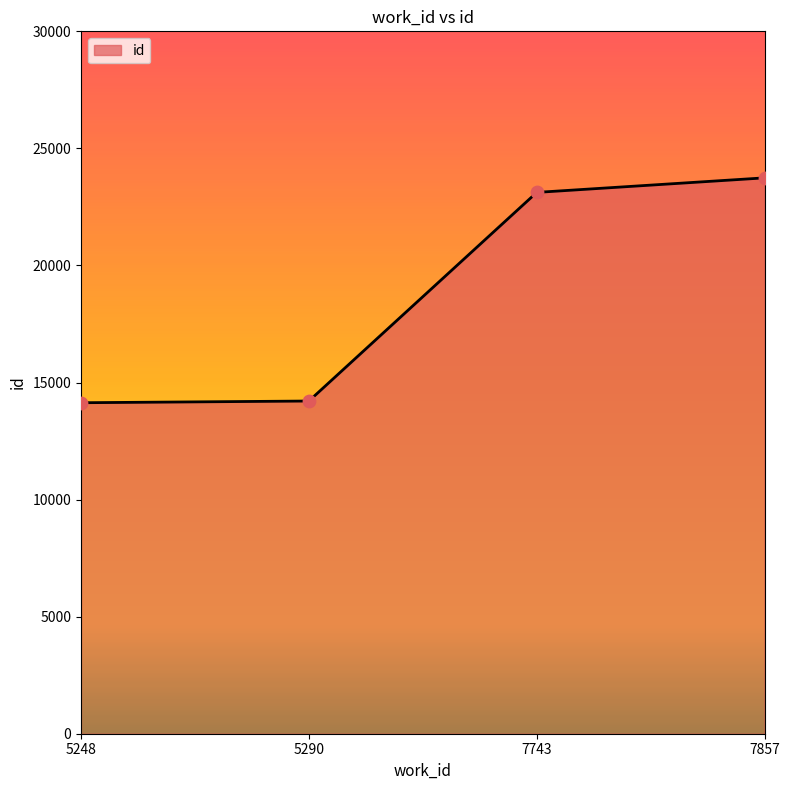

What is the ratio of the value at 7857 to the value at 5248?

1.7